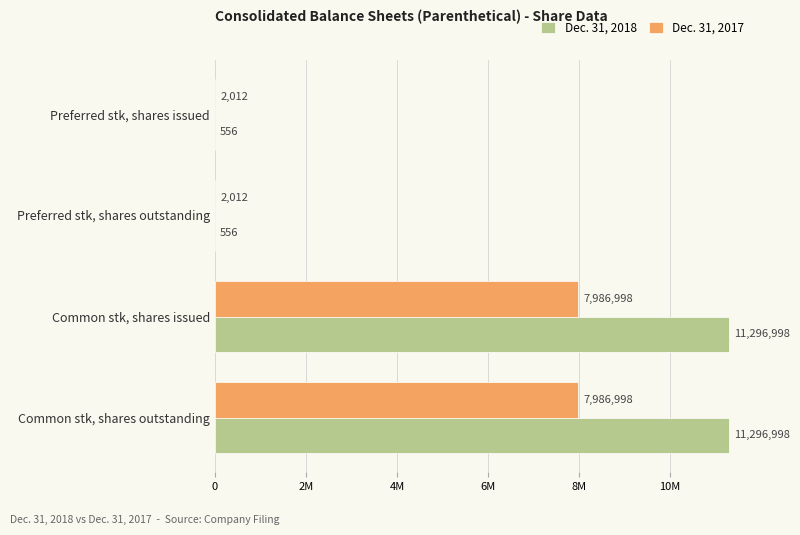

Count the Dec. 31, 2017 values in the range 2012 to 7986998.

4